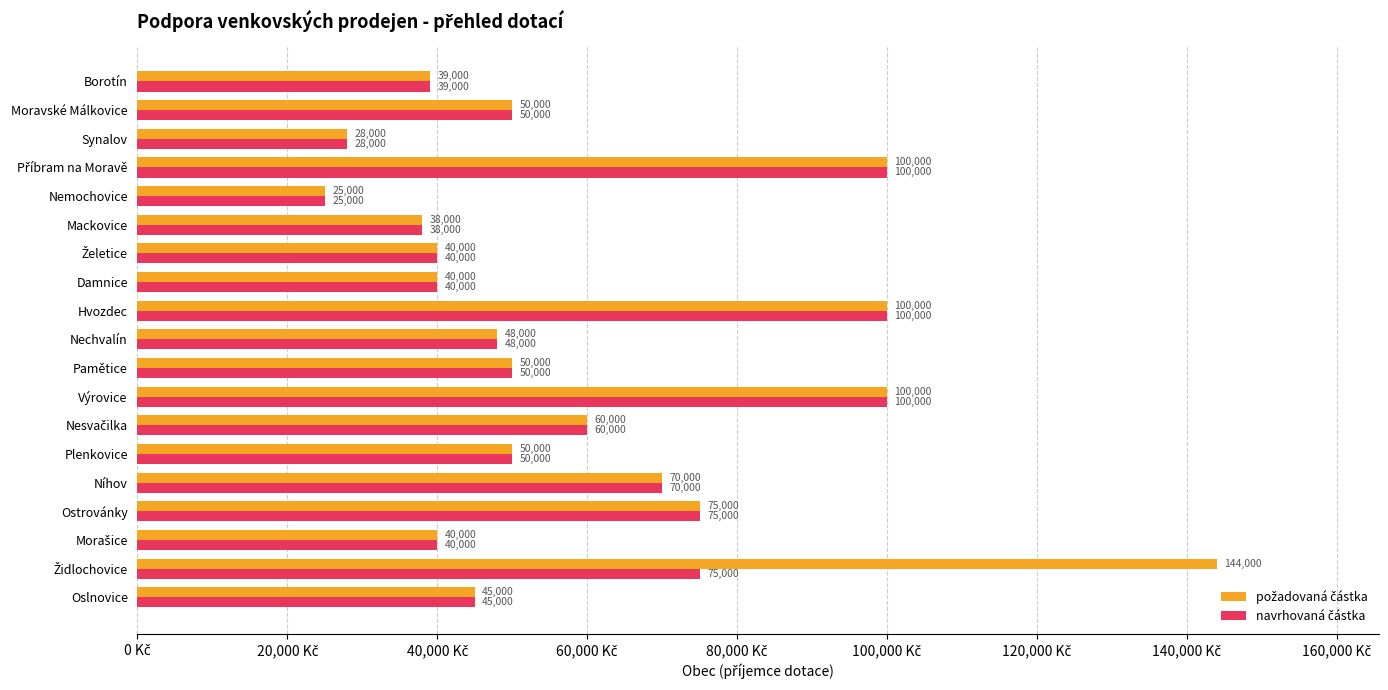

What is the greatest value displayed?

144000